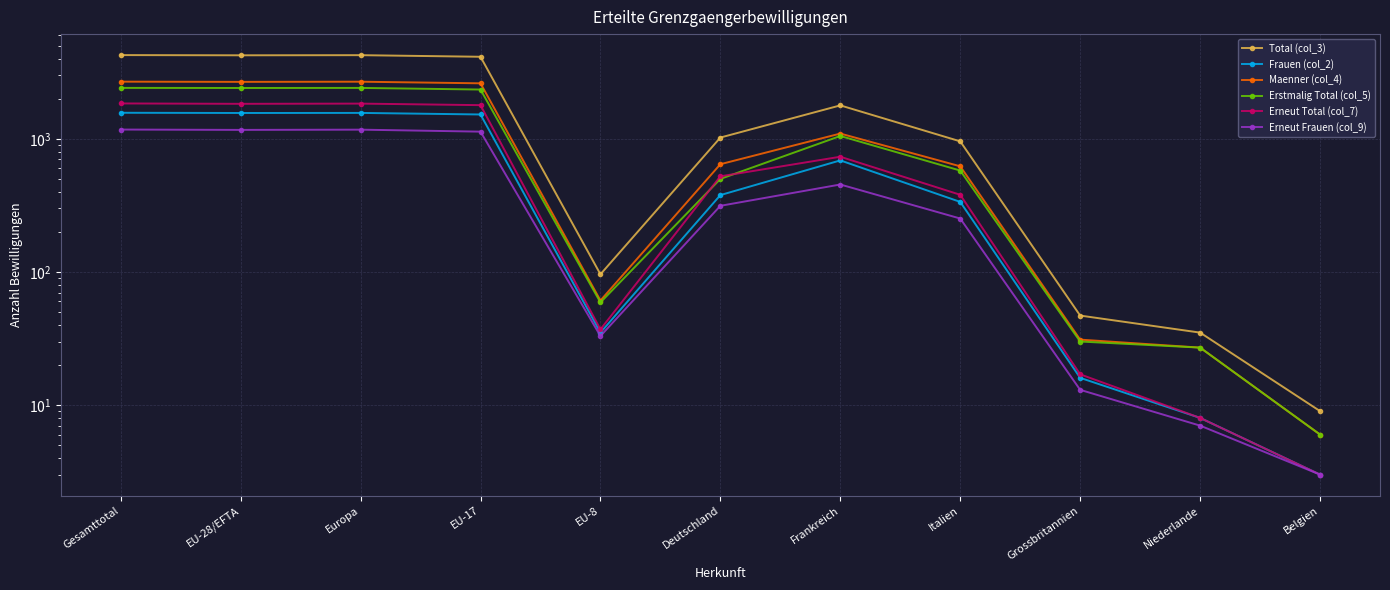

What is the value of the Erneut Total (col_7) point at the 10th from the left?

8